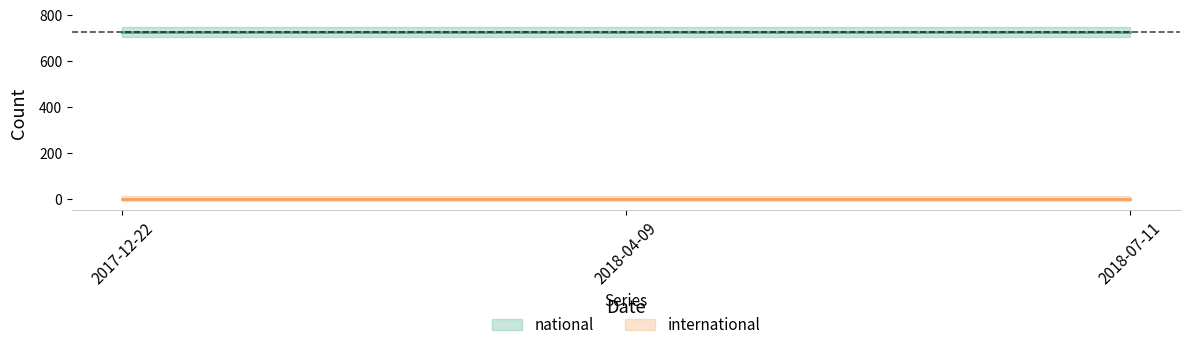

Does the chart display data point markers on the line(s)?

No